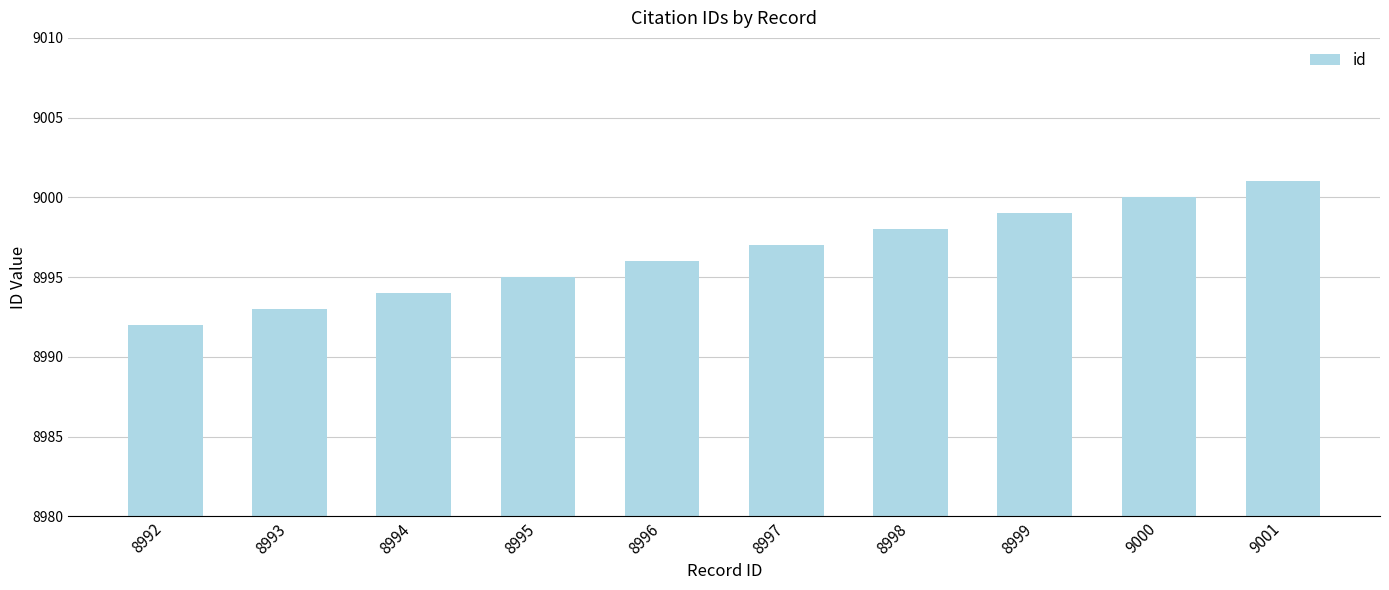

What is the value of the 6th bar from the left?

8997